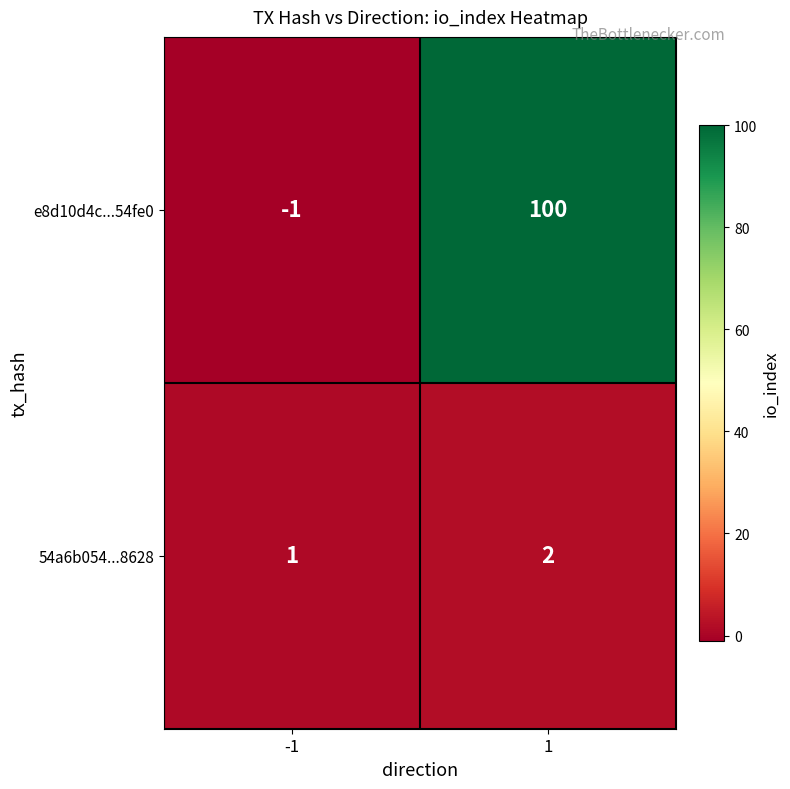

What is the difference between the highest and lowest values at -1?

2